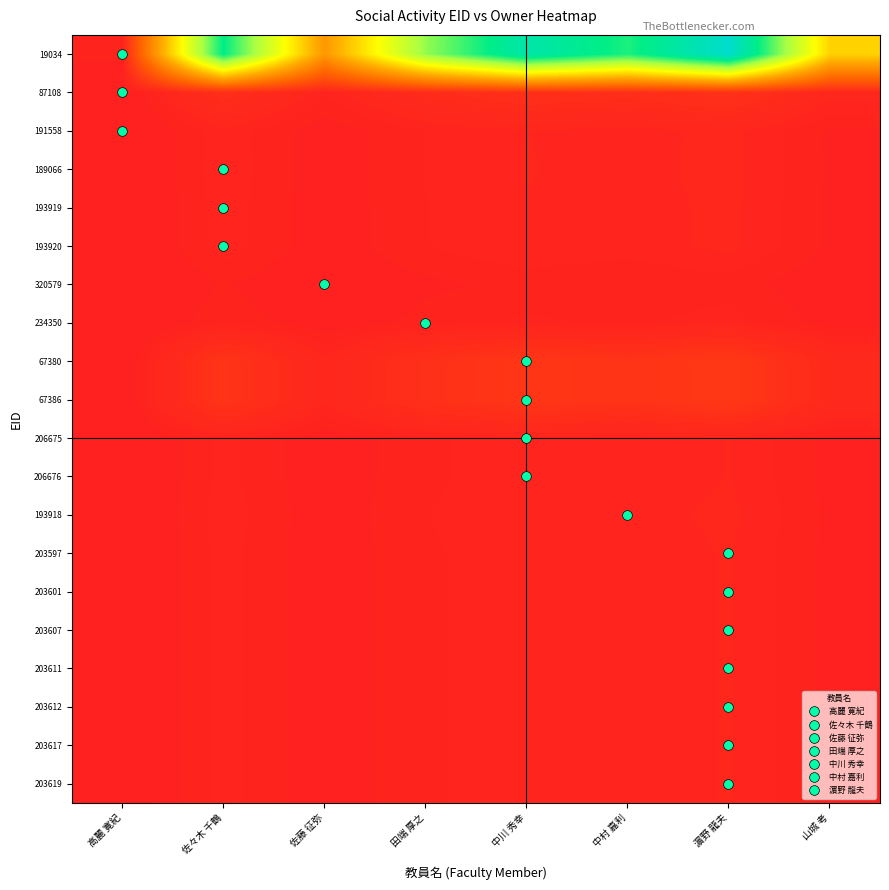

Reading left to right, extract all data points from this chart.

19034: 高麗 寛紀=0.0	佐々木 千鶴=0.8	佐藤 征弥=0.3	田端 厚之=0.7	中川 秀幸=0.9	中村 嘉利=0.8	濵野 龍夫=1.0	山城 考=0.4
87108: 高麗 寛紀=0.0	佐々木 千鶴=0.0	佐藤 征弥=0.0	田端 厚之=0.0	中川 秀幸=0.0	中村 嘉利=0.0	濵野 龍夫=0.0	山城 考=0.0
191558: 高麗 寛紀=0.0	佐々木 千鶴=0.0	佐藤 征弥=0.0	田端 厚之=0.0	中川 秀幸=0.0	中村 嘉利=0.0	濵野 龍夫=0.0	山城 考=0.0
189066: 高麗 寛紀=0.0	佐々木 千鶴=0.0	佐藤 征弥=0.0	田端 厚之=0.0	中川 秀幸=0.0	中村 嘉利=0.0	濵野 龍夫=0.0	山城 考=0.0
193919: 高麗 寛紀=0.0	佐々木 千鶴=0.0	佐藤 征弥=0.0	田端 厚之=0.0	中川 秀幸=0.0	中村 嘉利=0.0	濵野 龍夫=0.0	山城 考=0.0
193920: 高麗 寛紀=0.0	佐々木 千鶴=0.0	佐藤 征弥=0.0	田端 厚之=0.0	中川 秀幸=0.0	中村 嘉利=0.0	濵野 龍夫=0.0	山城 考=0.0
320579: 高麗 寛紀=0.0	佐々木 千鶴=0.0	佐藤 征弥=0.0	田端 厚之=0.0	中川 秀幸=0.0	中村 嘉利=0.0	濵野 龍夫=0.0	山城 考=0.0
234350: 高麗 寛紀=0.0	佐々木 千鶴=0.0	佐藤 征弥=0.0	田端 厚之=0.0	中川 秀幸=0.0	中村 嘉利=0.0	濵野 龍夫=0.0	山城 考=0.0
67380: 高麗 寛紀=0.0	佐々木 千鶴=0.0	佐藤 征弥=0.0	田端 厚之=0.0	中川 秀幸=0.1	中村 嘉利=0.0	濵野 龍夫=0.1	山城 考=0.0
67386: 高麗 寛紀=0.0	佐々木 千鶴=0.0	佐藤 征弥=0.0	田端 厚之=0.0	中川 秀幸=0.1	中村 嘉利=0.0	濵野 龍夫=0.1	山城 考=0.0
206675: 高麗 寛紀=0.0	佐々木 千鶴=0.0	佐藤 征弥=0.0	田端 厚之=0.0	中川 秀幸=0.0	中村 嘉利=0.0	濵野 龍夫=0.0	山城 考=0.0
206676: 高麗 寛紀=0.0	佐々木 千鶴=0.0	佐藤 征弥=0.0	田端 厚之=0.0	中川 秀幸=0.0	中村 嘉利=0.0	濵野 龍夫=0.0	山城 考=0.0
193918: 高麗 寛紀=0.0	佐々木 千鶴=0.0	佐藤 征弥=0.0	田端 厚之=0.0	中川 秀幸=0.0	中村 嘉利=0.0	濵野 龍夫=0.0	山城 考=0.0
203597: 高麗 寛紀=0.0	佐々木 千鶴=0.0	佐藤 征弥=0.0	田端 厚之=0.0	中川 秀幸=0.0	中村 嘉利=0.0	濵野 龍夫=0.0	山城 考=0.0
203601: 高麗 寛紀=0.0	佐々木 千鶴=0.0	佐藤 征弥=0.0	田端 厚之=0.0	中川 秀幸=0.0	中村 嘉利=0.0	濵野 龍夫=0.0	山城 考=0.0
203607: 高麗 寛紀=0.0	佐々木 千鶴=0.0	佐藤 征弥=0.0	田端 厚之=0.0	中川 秀幸=0.0	中村 嘉利=0.0	濵野 龍夫=0.0	山城 考=0.0
203611: 高麗 寛紀=0.0	佐々木 千鶴=0.0	佐藤 征弥=0.0	田端 厚之=0.0	中川 秀幸=0.0	中村 嘉利=0.0	濵野 龍夫=0.0	山城 考=0.0
203612: 高麗 寛紀=0.0	佐々木 千鶴=0.0	佐藤 征弥=0.0	田端 厚之=0.0	中川 秀幸=0.0	中村 嘉利=0.0	濵野 龍夫=0.0	山城 考=0.0
203617: 高麗 寛紀=0.0	佐々木 千鶴=0.0	佐藤 征弥=0.0	田端 厚之=0.0	中川 秀幸=0.0	中村 嘉利=0.0	濵野 龍夫=0.0	山城 考=0.0
203619: 高麗 寛紀=0.0	佐々木 千鶴=0.0	佐藤 征弥=0.0	田端 厚之=0.0	中川 秀幸=0.0	中村 嘉利=0.0	濵野 龍夫=0.0	山城 考=0.0